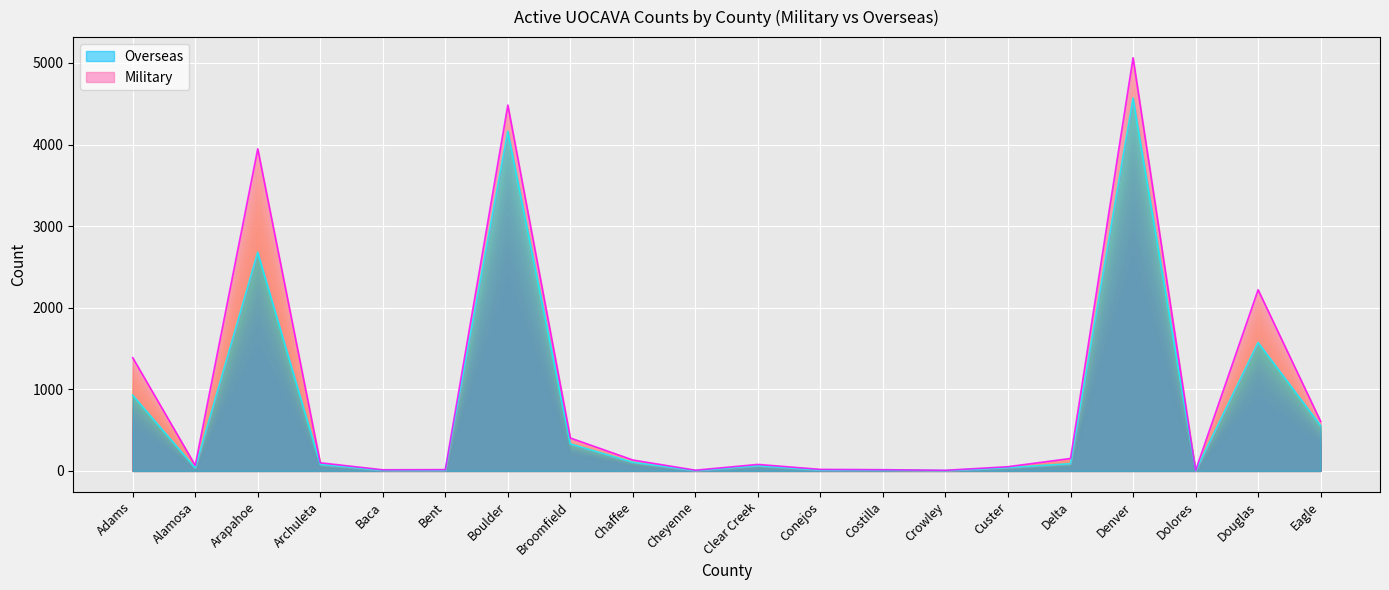

True or false: there are more than 0 points higher than both neighbors.

True